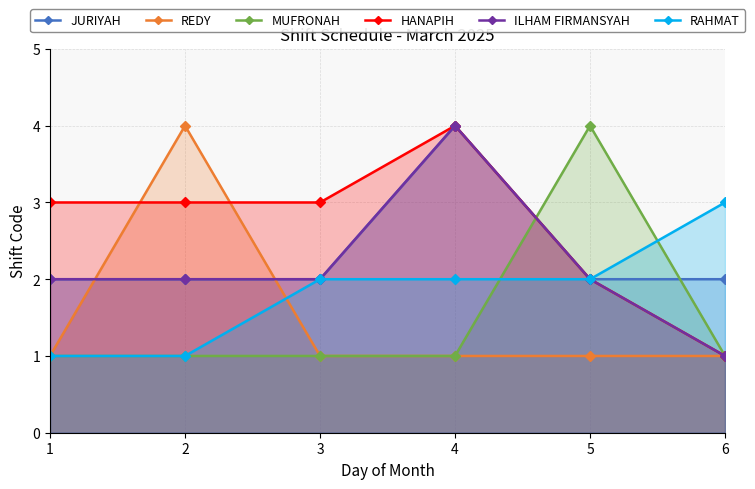

Which series has the largest range (max minus min)?

REDY